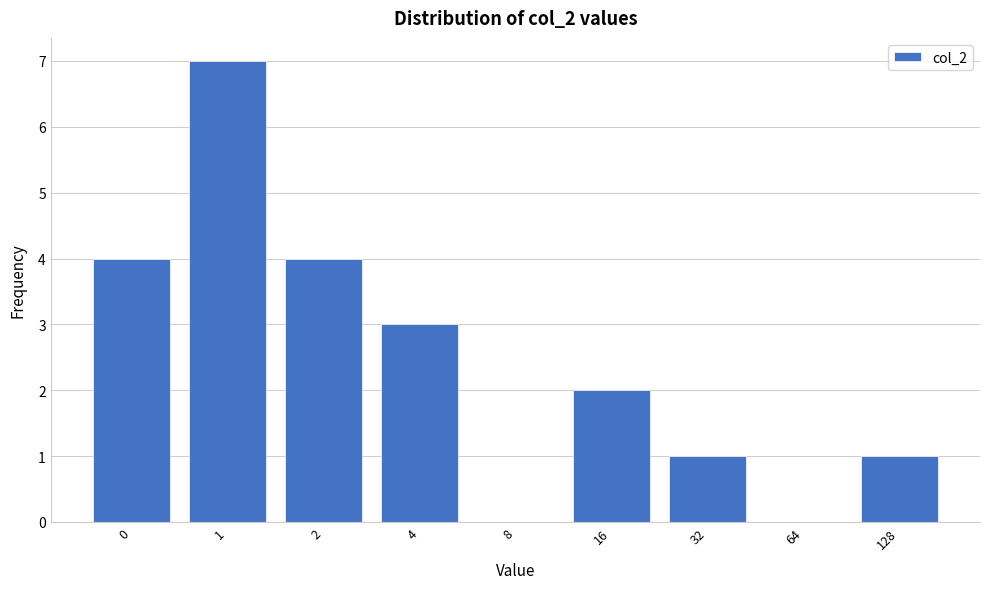

Reading left to right, list all the values displayed in this chart.

0=4	1=7	2=4	4=3	8=0	16=2	32=1	64=0	128=1